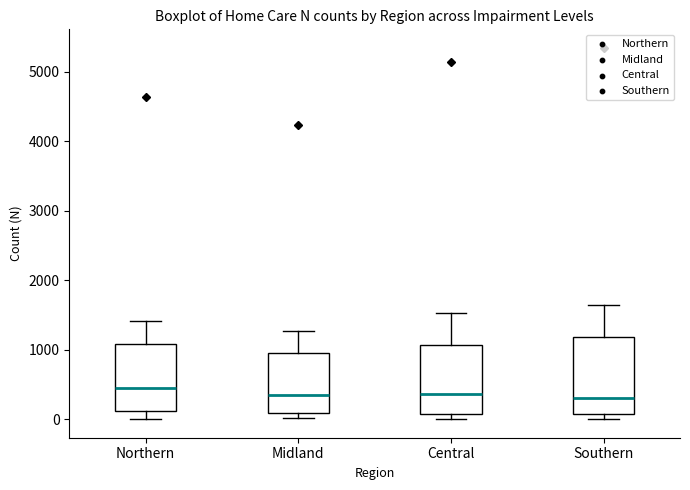

Reading left to right, transcribe this box plot: for each box, give where its median line is, the range the box spans, and where its two whiskers end, as read against the y-axis. The values are not printed on the chart, so give them approximately, as read against the axis.

Northern: median 400, box 100 to 1100, whiskers 0 to 1400
Midland: median 400, box 100 to 900, whiskers 0 to 1300
Central: median 400, box 100 to 1100, whiskers 0 to 1500
Southern: median 300, box 100 to 1200, whiskers 0 to 1600